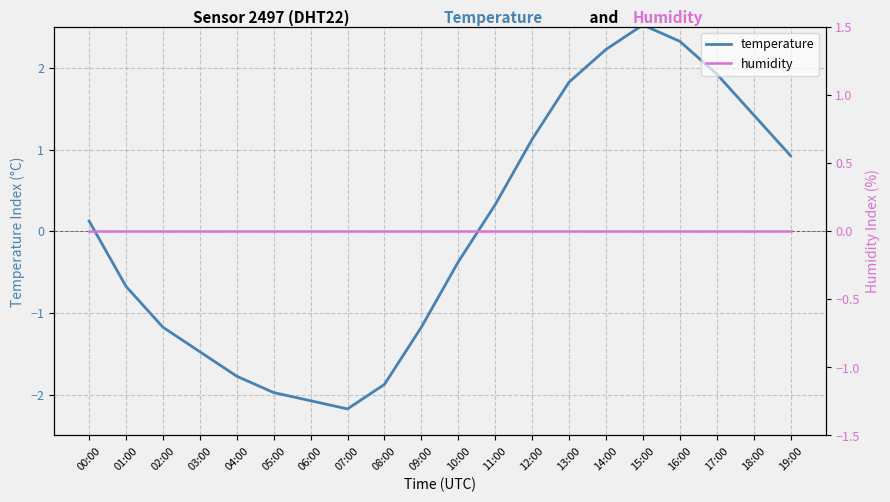

What is the difference between the highest and lowest values at 05:00?

2.0